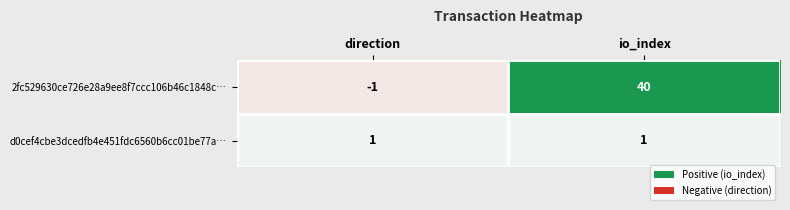

At which category is the sum across all series the highest?

io_index